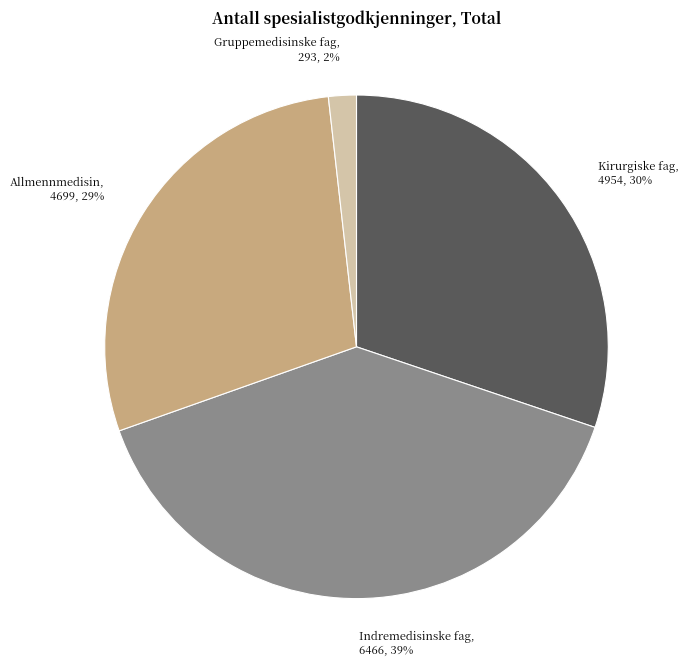

Rank the categories by value from highest to lowest.

Indremedisinske fag, Kirurgiske fag, Allmennmedisin, Gruppemedisinske fag